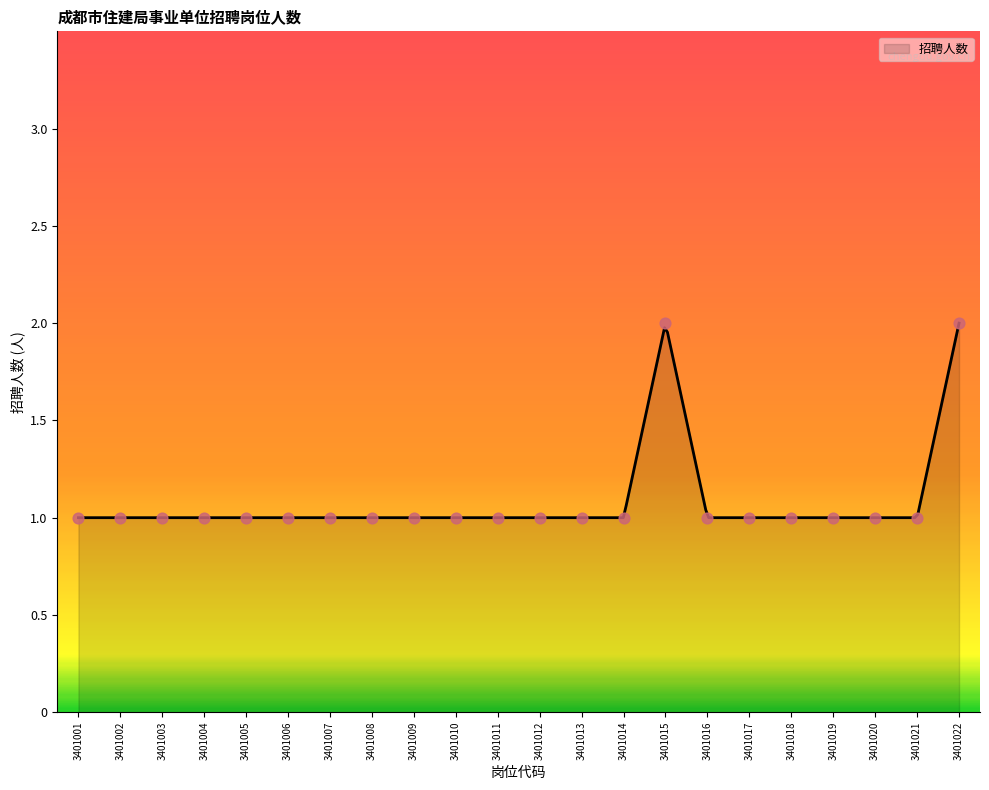

Between 3401010 and 3401007, which is larger?

3401010